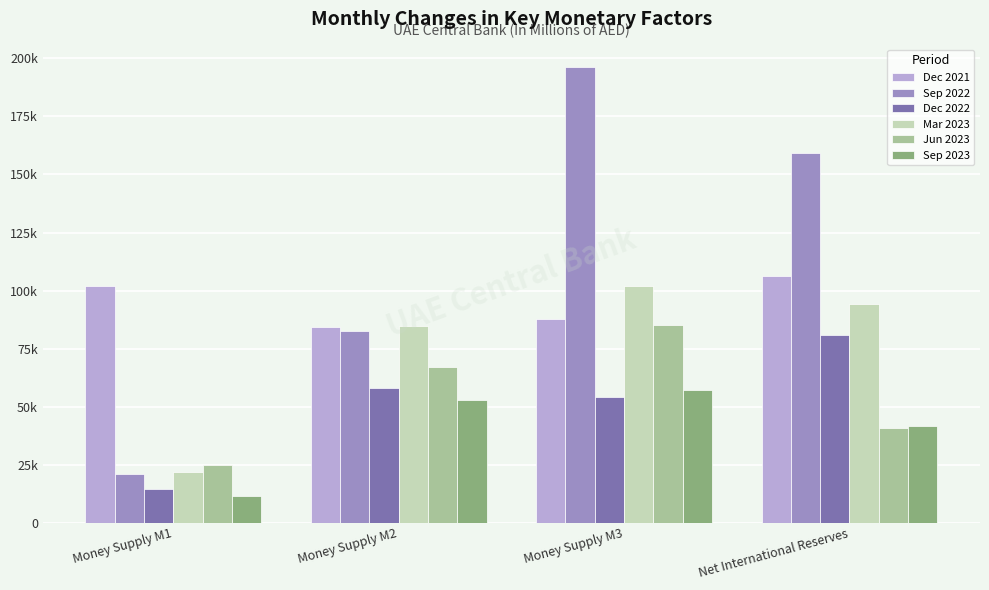

What are all the series names shown in the legend?

Dec 2021, Sep 2022, Dec 2022, Mar 2023, Jun 2023, Sep 2023